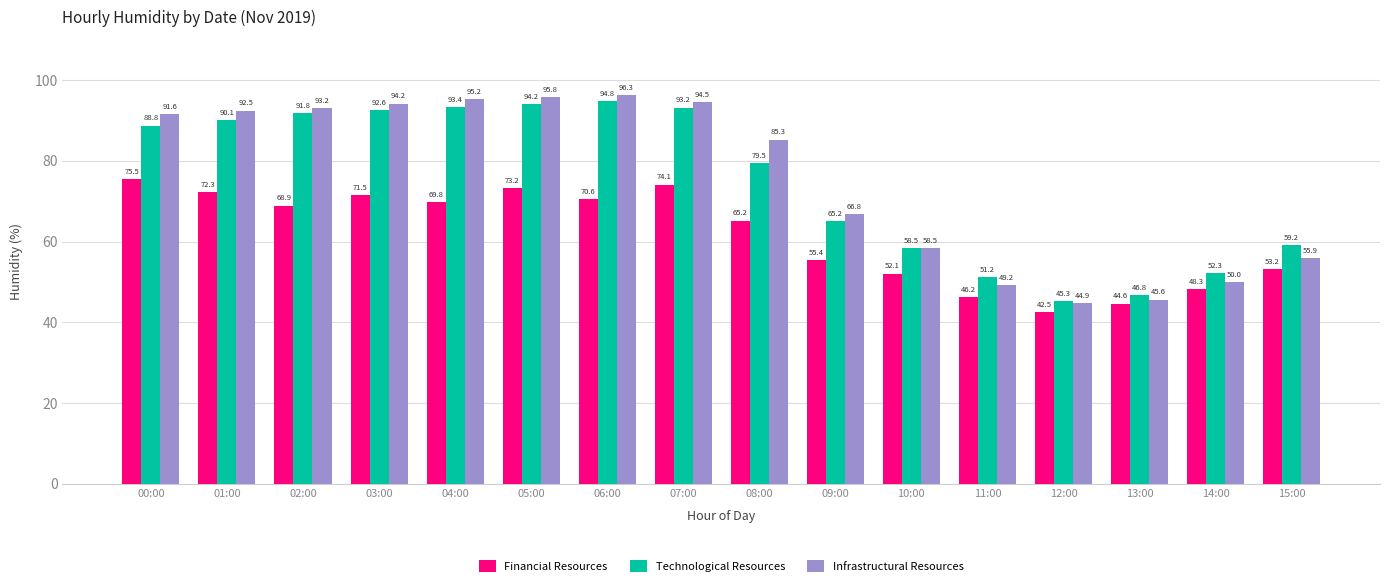

Which series has the widest spread of values?

Infrastructural Resources